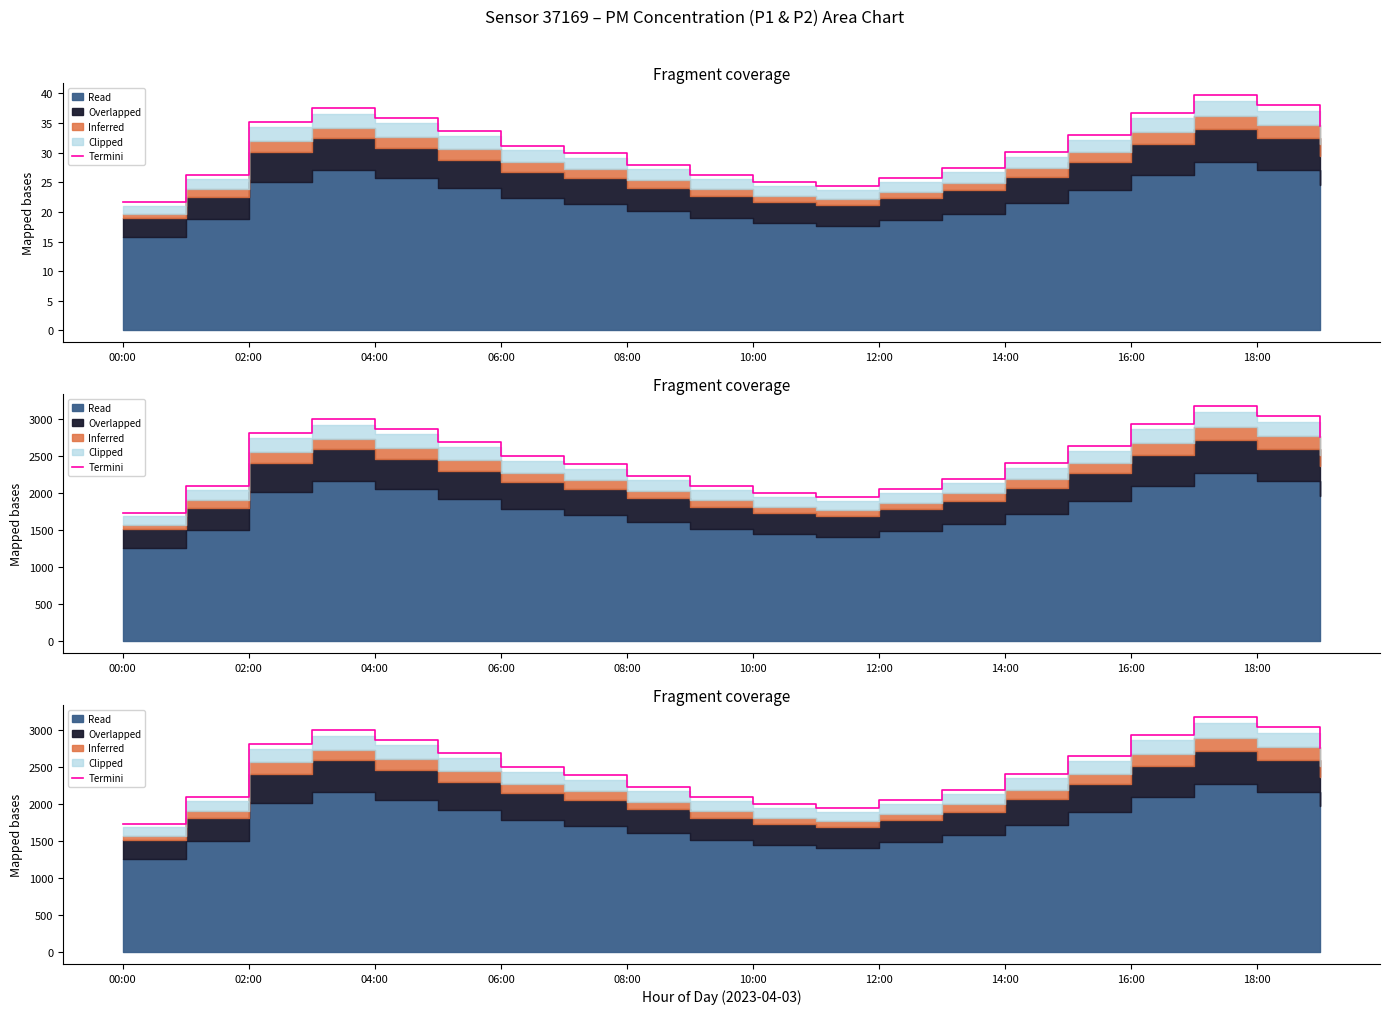

The value at 14:00 is 2409.0. True or false?

True